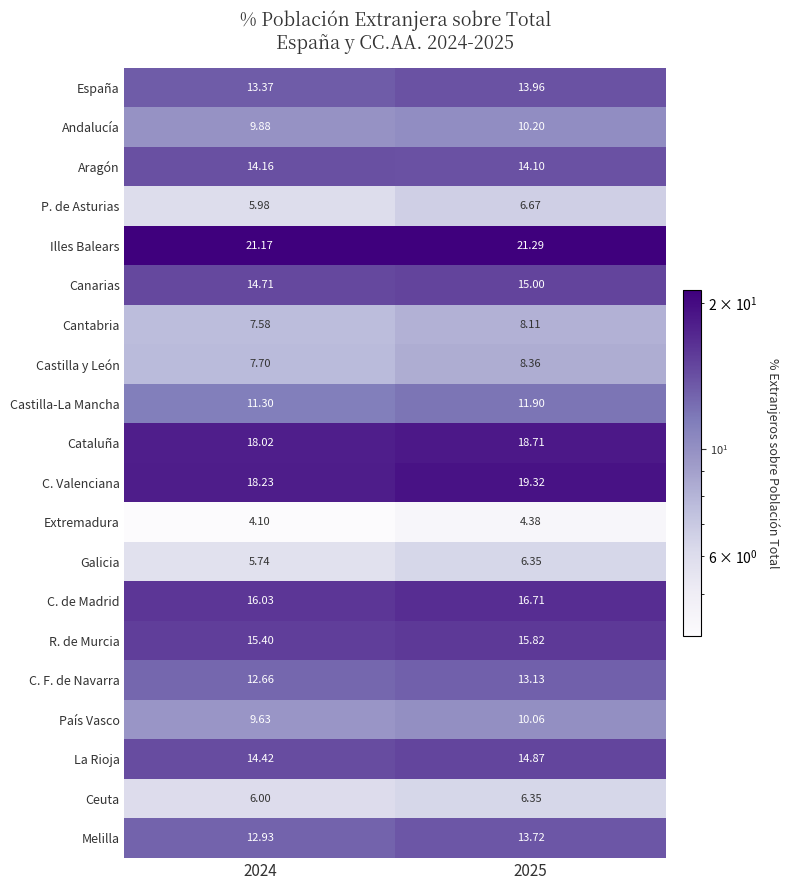

Which series has the widest spread of values?

C. Valenciana